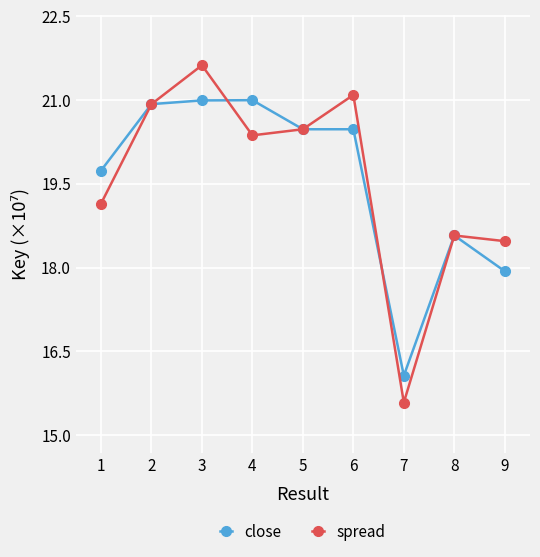

Reading right to left, transcribe all the data shown in this chart.

close: 17.9	18.6	16.1	20.5	20.5	21.0	21.0	20.9	19.7
spread: 18.5	18.6	15.6	21.1	20.5	20.4	21.6	20.9	19.1